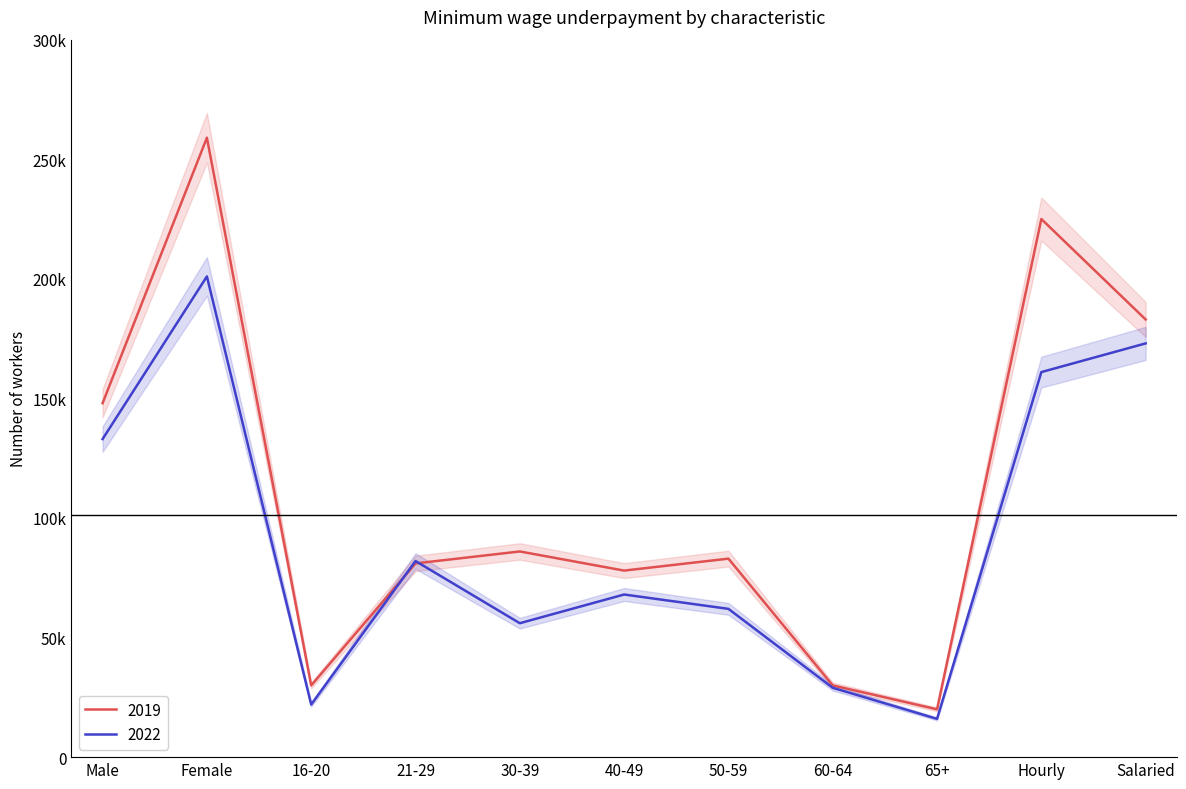

What is the minimum value for 2019?

20000